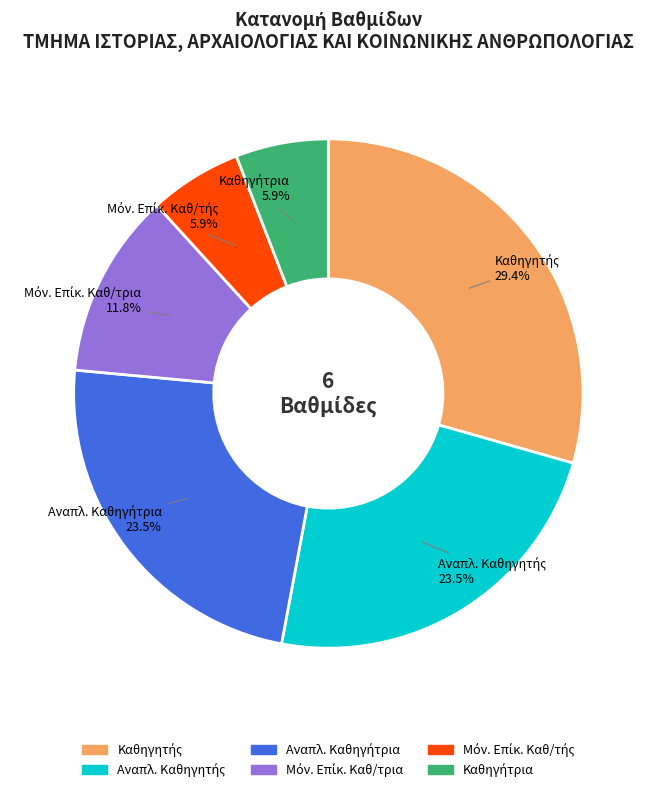

Is there a majority slice in this chart?

No